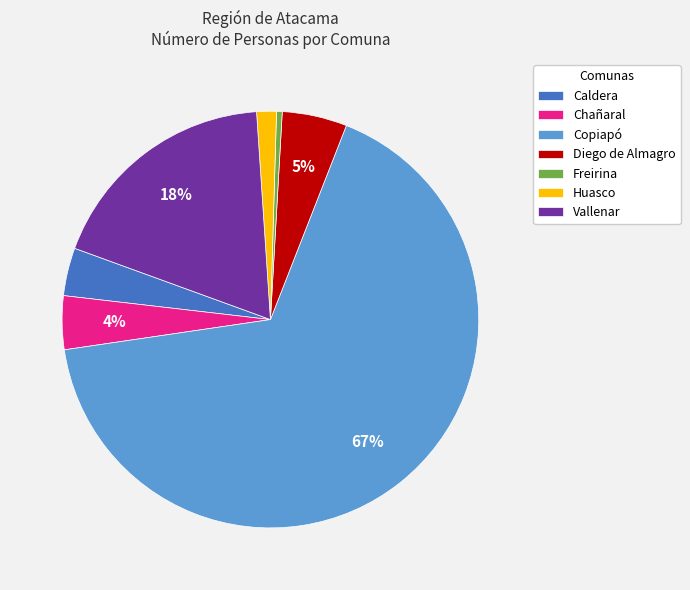

Does Caldera represent more than half of the total?

No